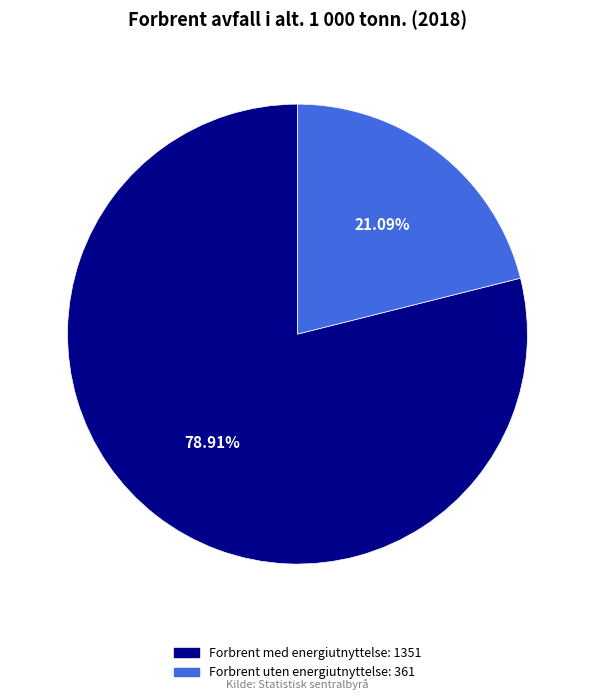

Count the number of slices in the pie.

2